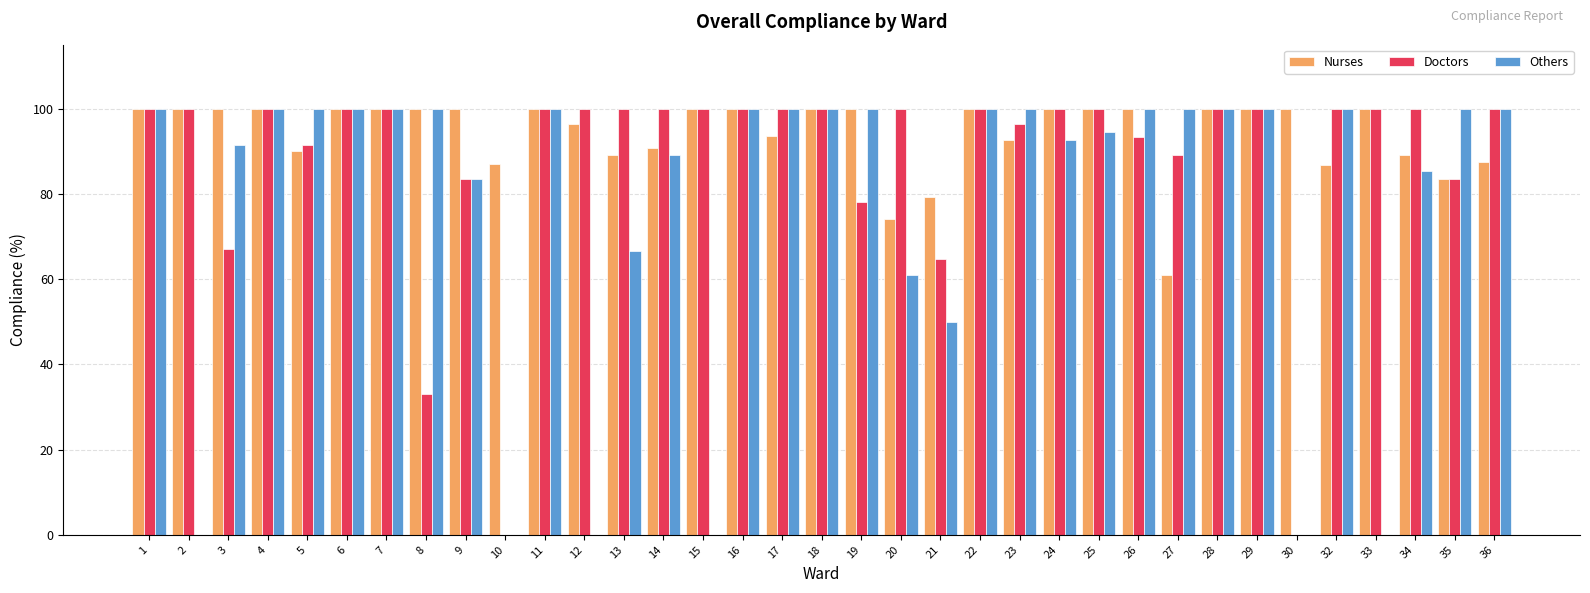

What is the approximate value of Nurses at 19?

100.0